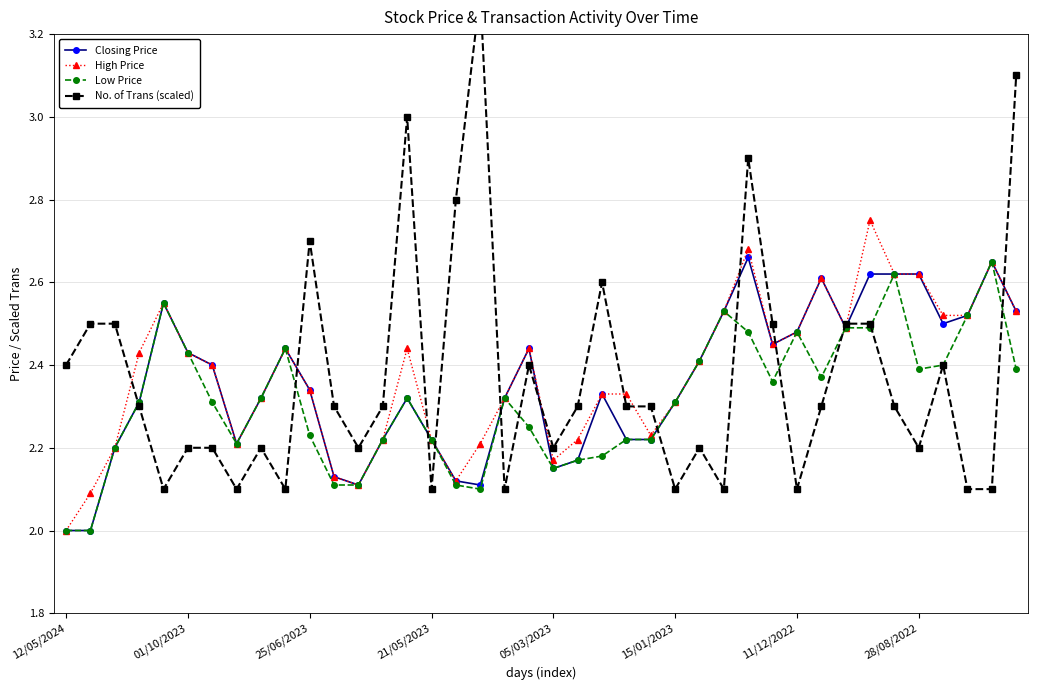

What is the lowest value of the High Price series?

2.0